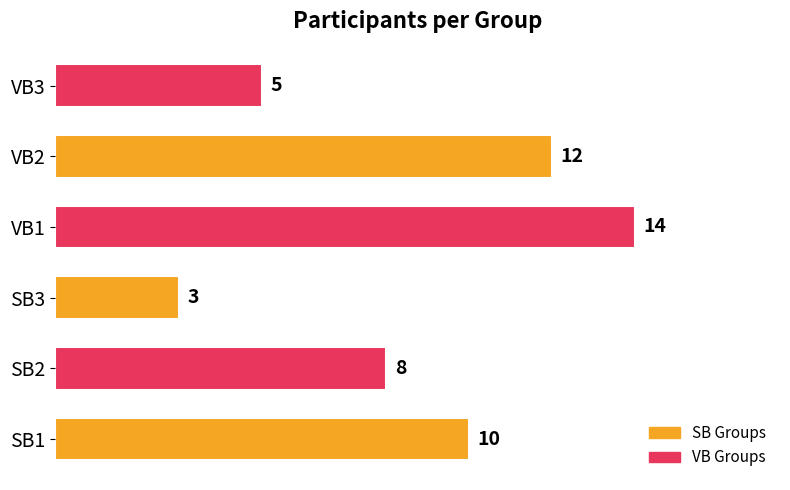

Reading bottom to top, transcribe all the data shown in this chart.

SB1=10	SB2=8	SB3=3	VB1=14	VB2=12	VB3=5